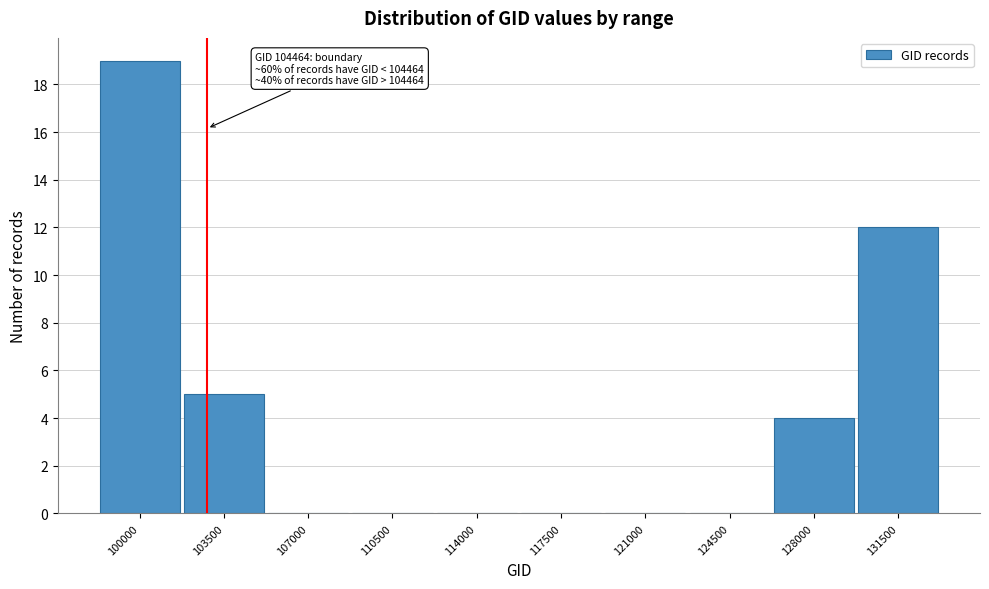

Reading left to right, transcribe all the data shown in this chart.

100000=19	103500=5	107000=0	110500=0	114000=0	117500=0	121000=0	124500=0	128000=4	131500=12